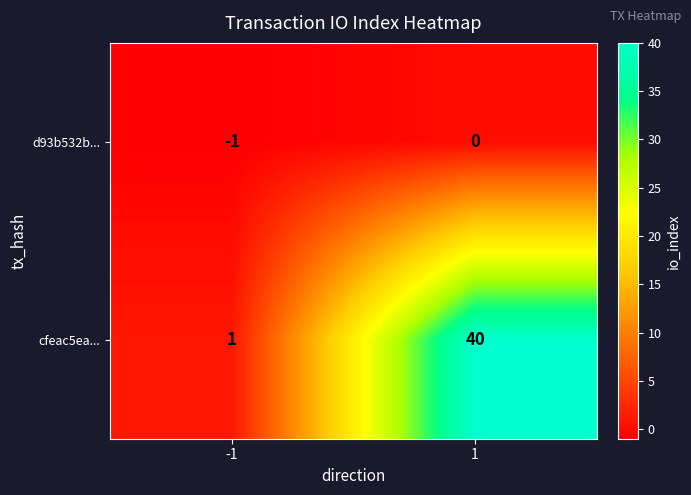

Count the number of categories in the chart.

2